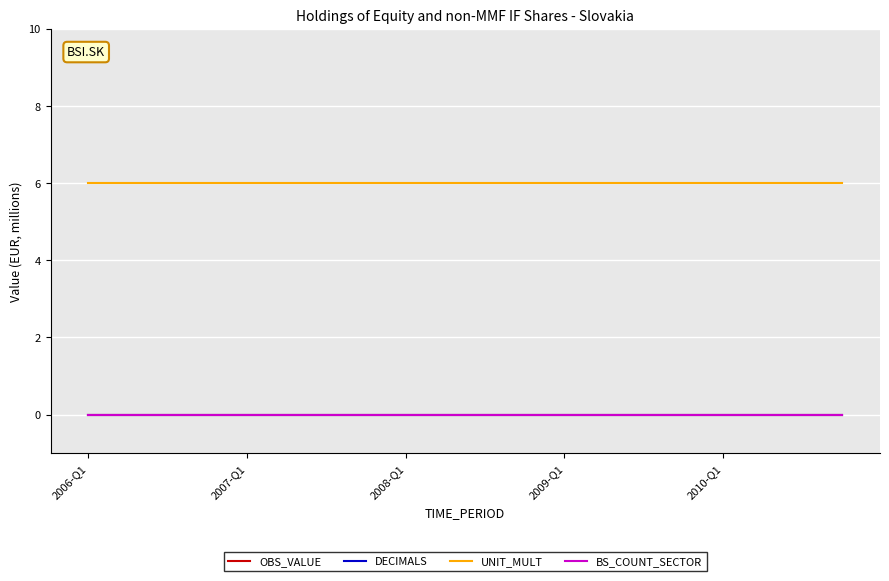

Does the chart display data point markers on the line(s)?

No